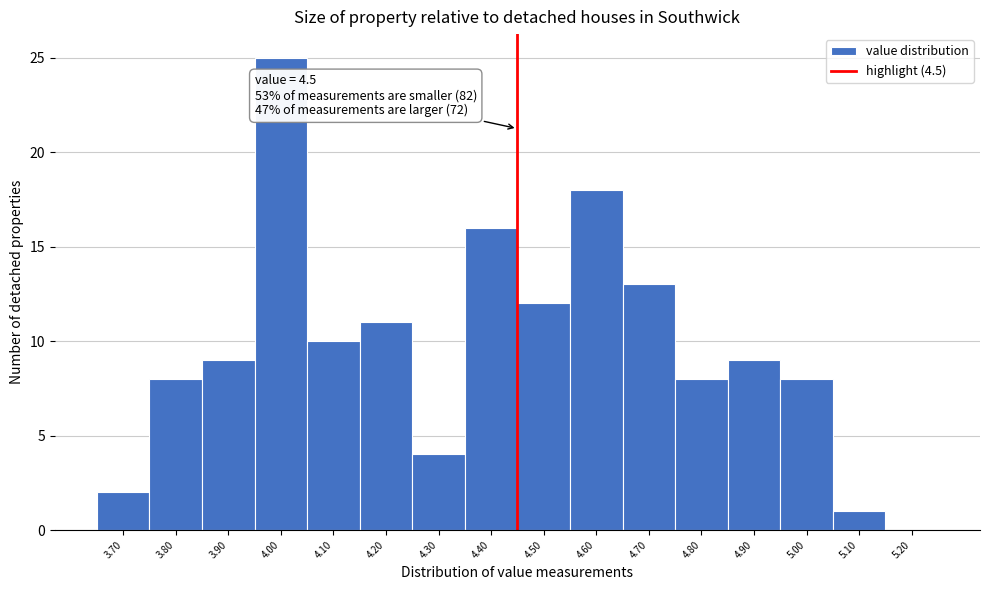

Reading left to right, transcribe all the data shown in this chart.

3.70=2	3.80=8	3.90=9	4.00=25	4.10=10	4.20=11	4.30=4	4.40=16	4.50=12	4.60=18	4.70=13	4.80=8	4.90=9	5.00=8	5.10=1	5.20=0